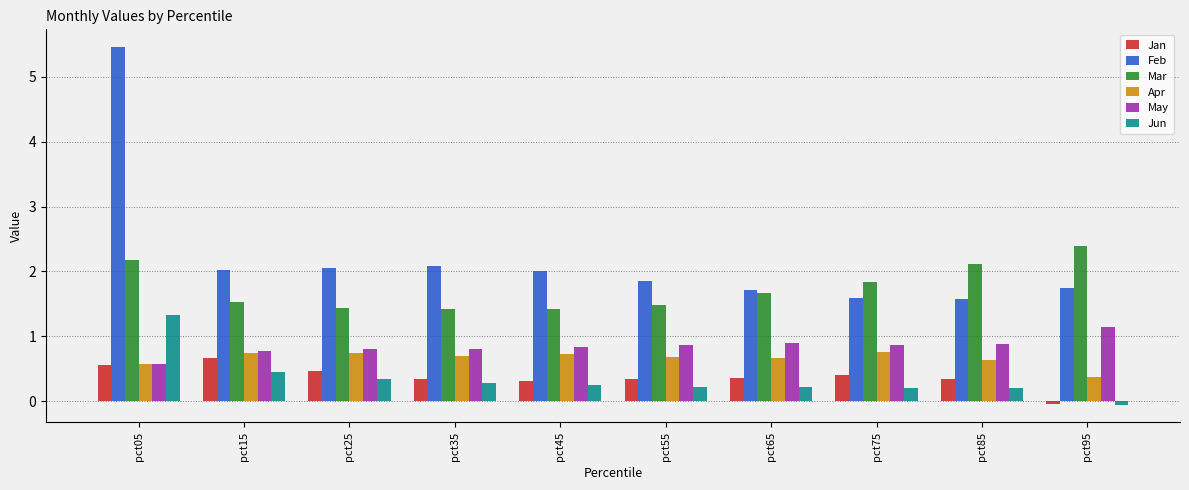

What is the greatest value displayed?

5.5